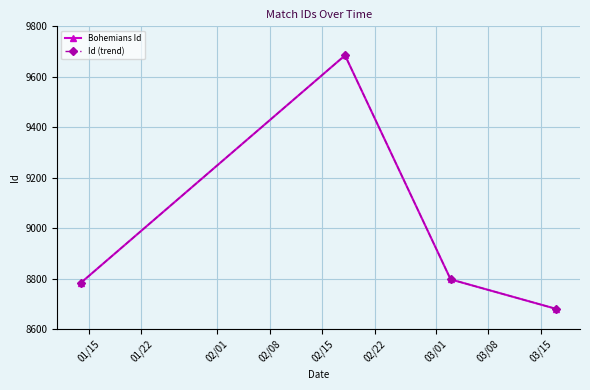

What is the minimum value for Id (trend)?

8680